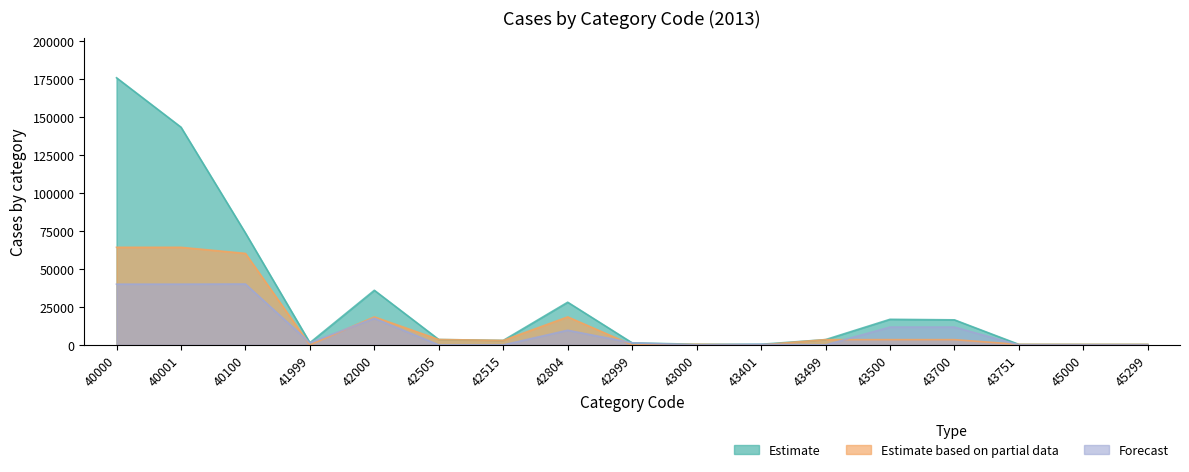

How many values in the Forecast series exceed 1355?

8